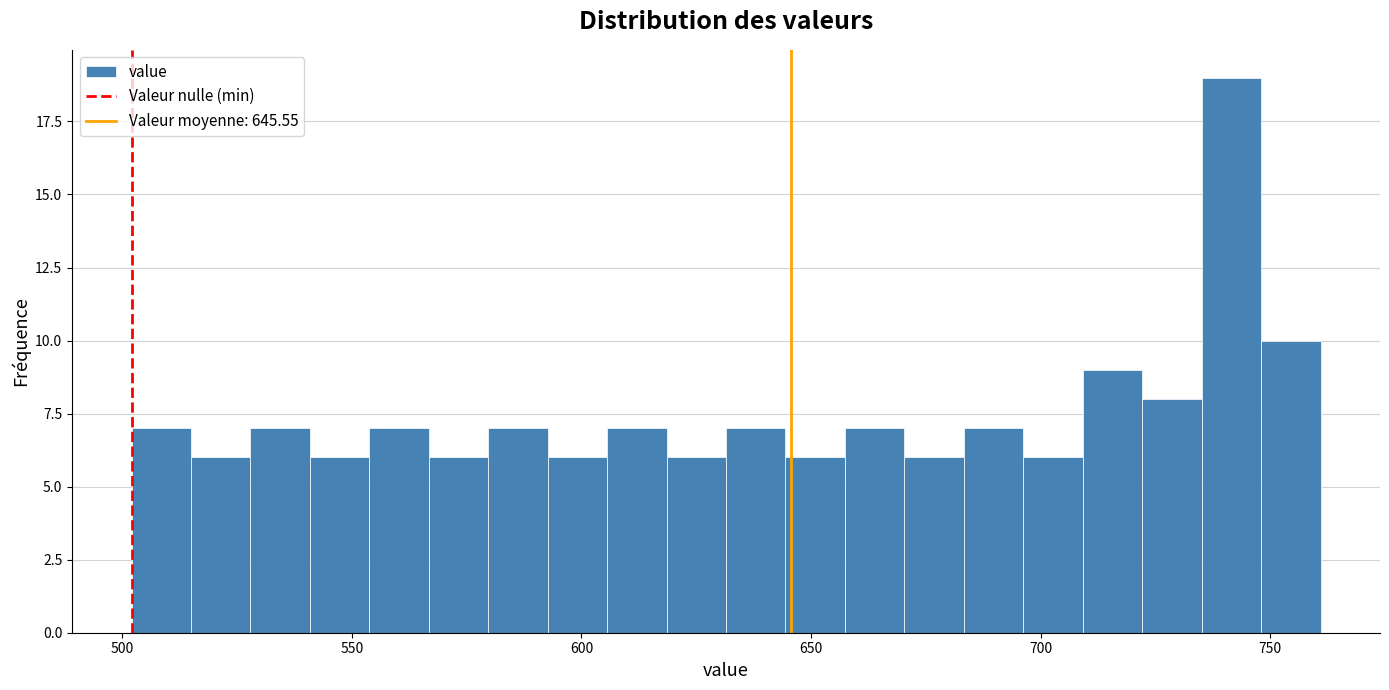

Read against the x-axis, roughly where is the centre of the tallest bar?

740